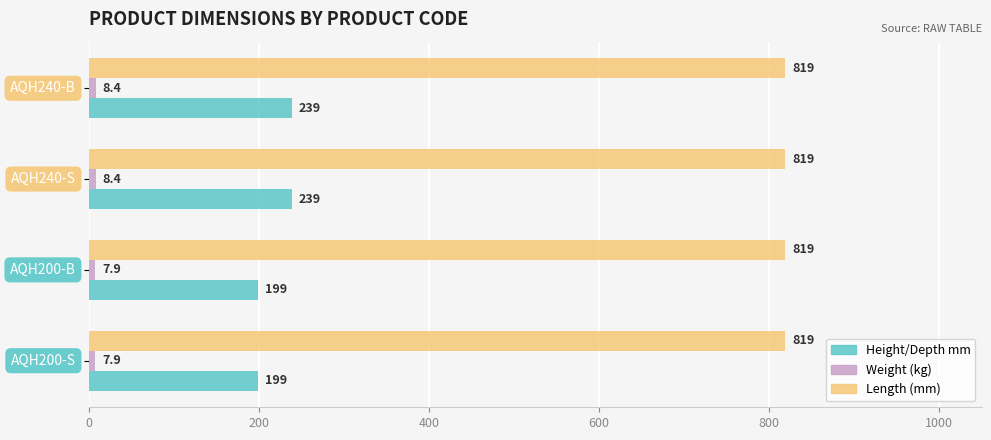

What is the average value of the Length (mm) series?

819.0